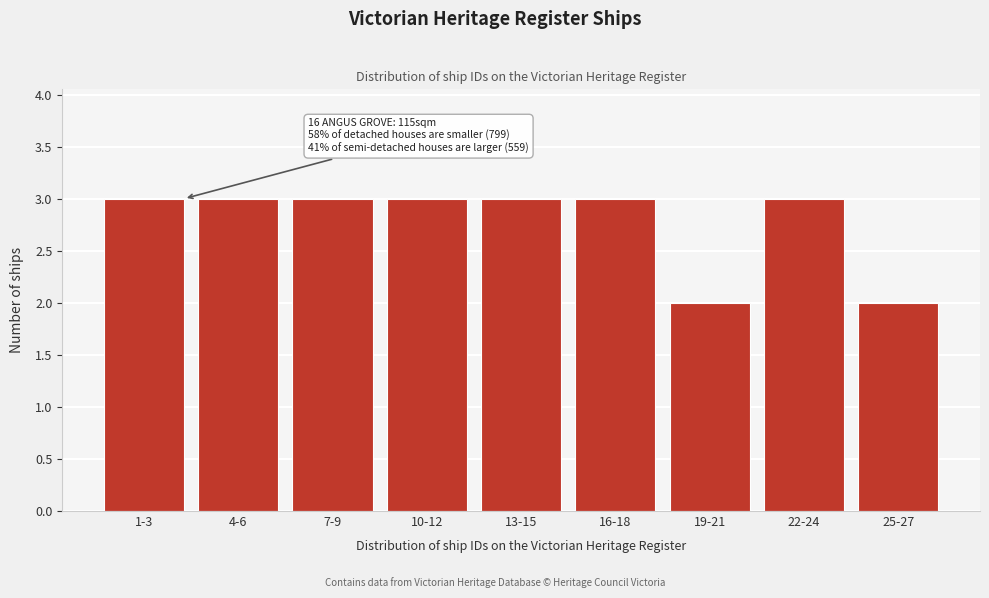

Reading left to right, what are all the values shown in this chart?

3	3	3	3	3	3	2	3	2